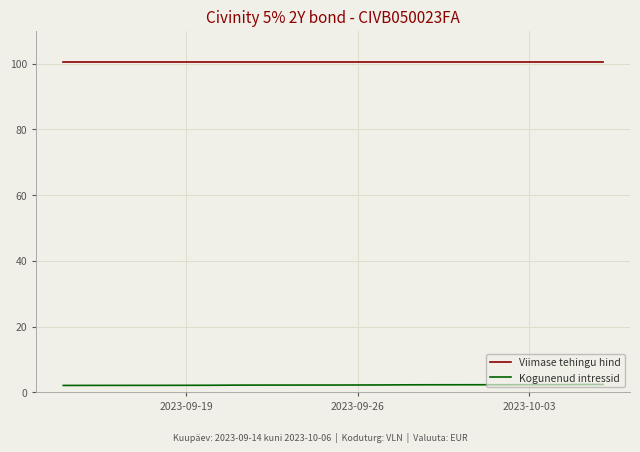

True or false: Kogunenud intressid and Viimase tehingu hind intersect in this chart.

False